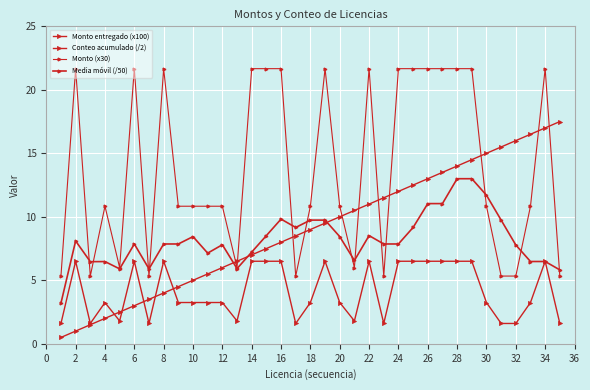

How many categories are shown in the chart?

35